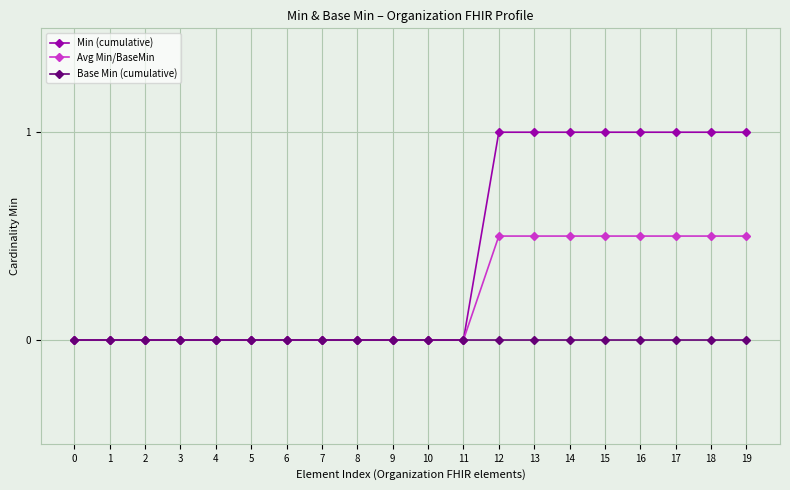

List the series in order of their peak value, highest first.

Min (cumulative), Avg Min/BaseMin, Base Min (cumulative)